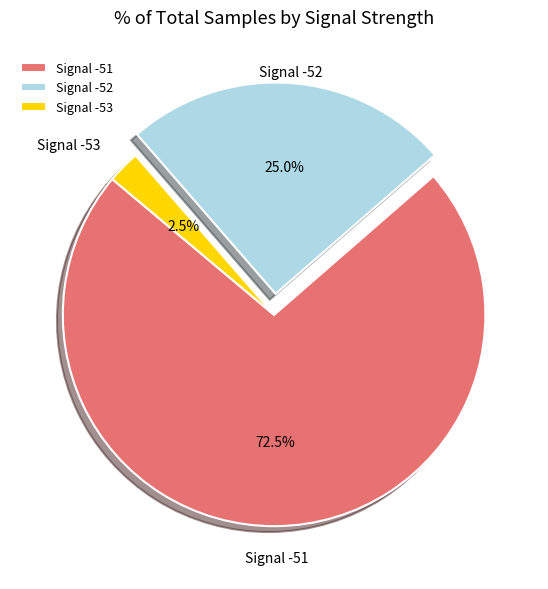

Does any single category account for the majority?

Yes